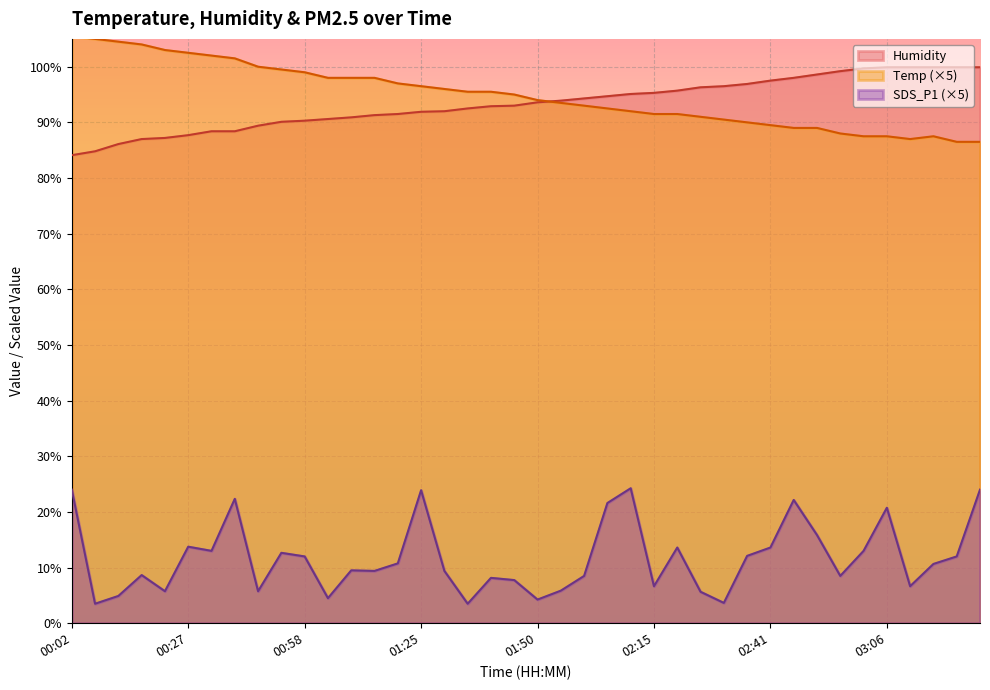

Which has a higher value, 00:07 or 00:22?

00:07